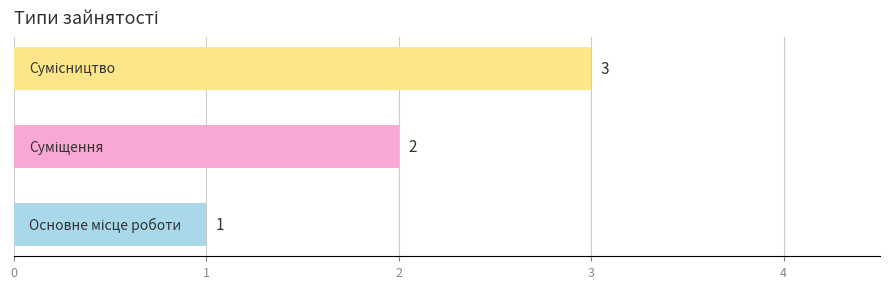

What is the maximum value shown in the chart?

3